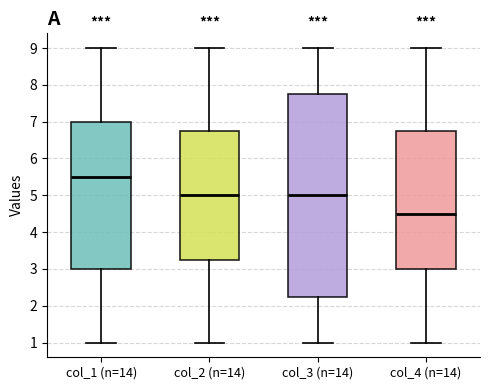

Where is the lower edge of the box for col_3 (n=14) on the y-axis? The values are not printed on the chart, so give them approximately, as read against the axis.

2.3